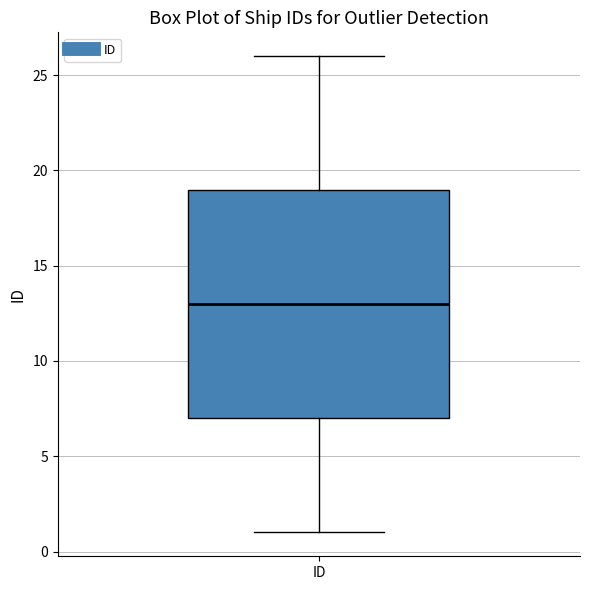

Read this box plot against the y-axis: the position of the median line, the range covered by the box, and the ends of both whiskers. The values are not printed on the chart, so give them approximately, as read against the axis.

median 13, box 7 to 19, whiskers 1 to 26